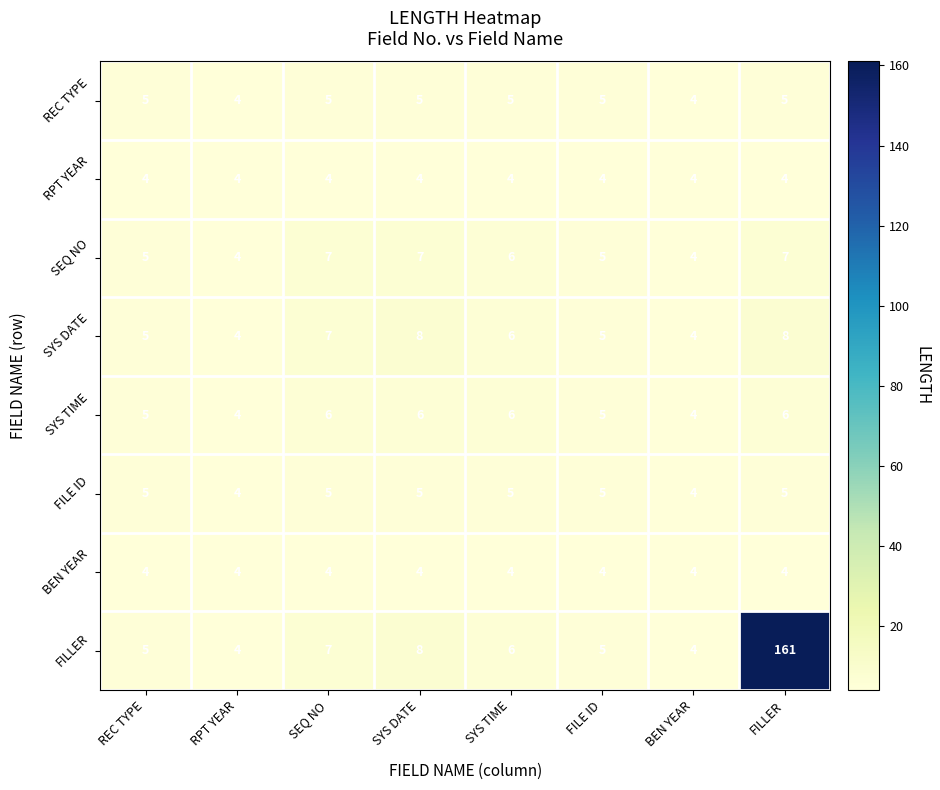

What is the total value across all series at SYS TIME?

42